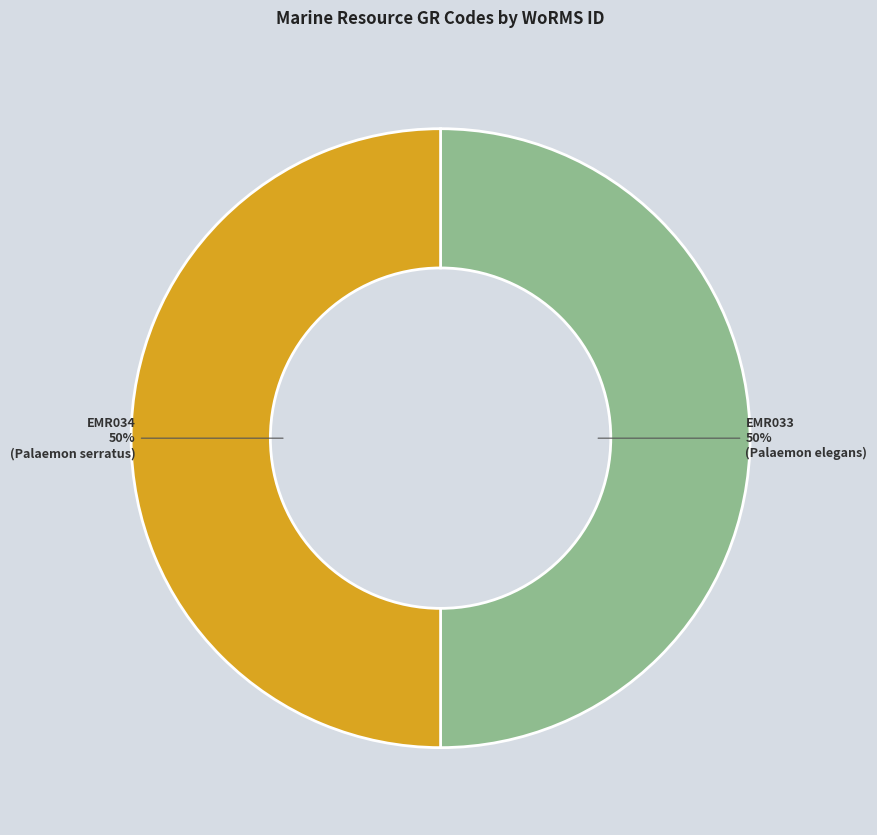

True or false: EMR033 accounts for 41% of the total.

False